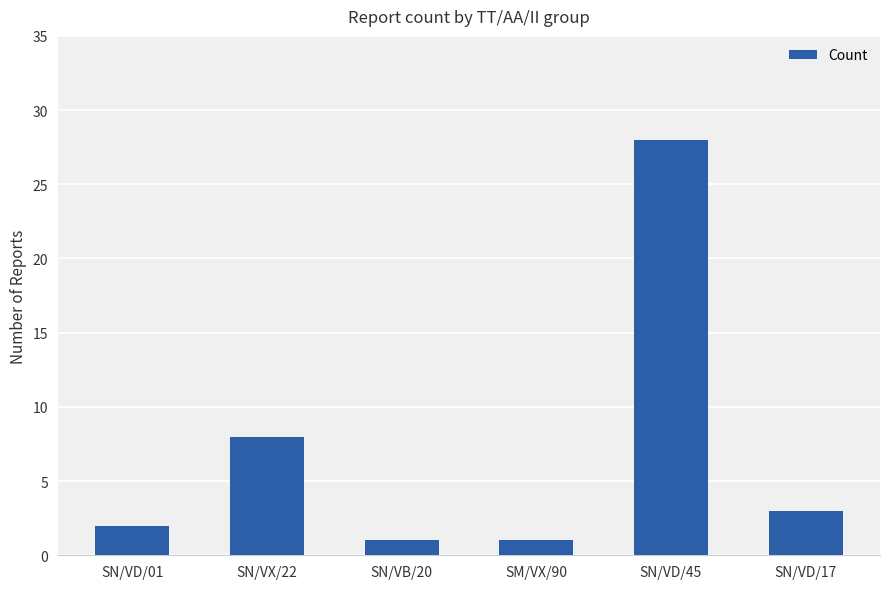

Is it true that the value at SN/VD/45 is 28?

True